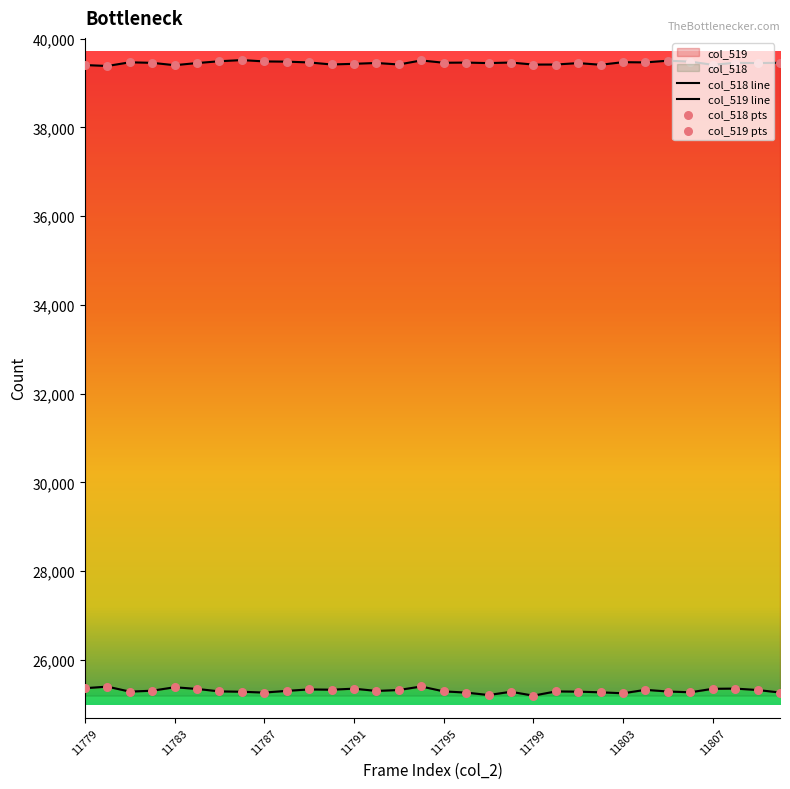

Which series reaches the maximum Y coordinate?

col_519